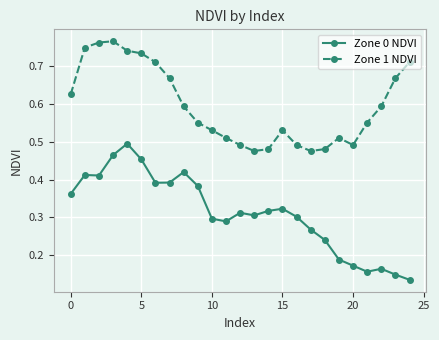

Is this an area chart (filled region under the line)?

No